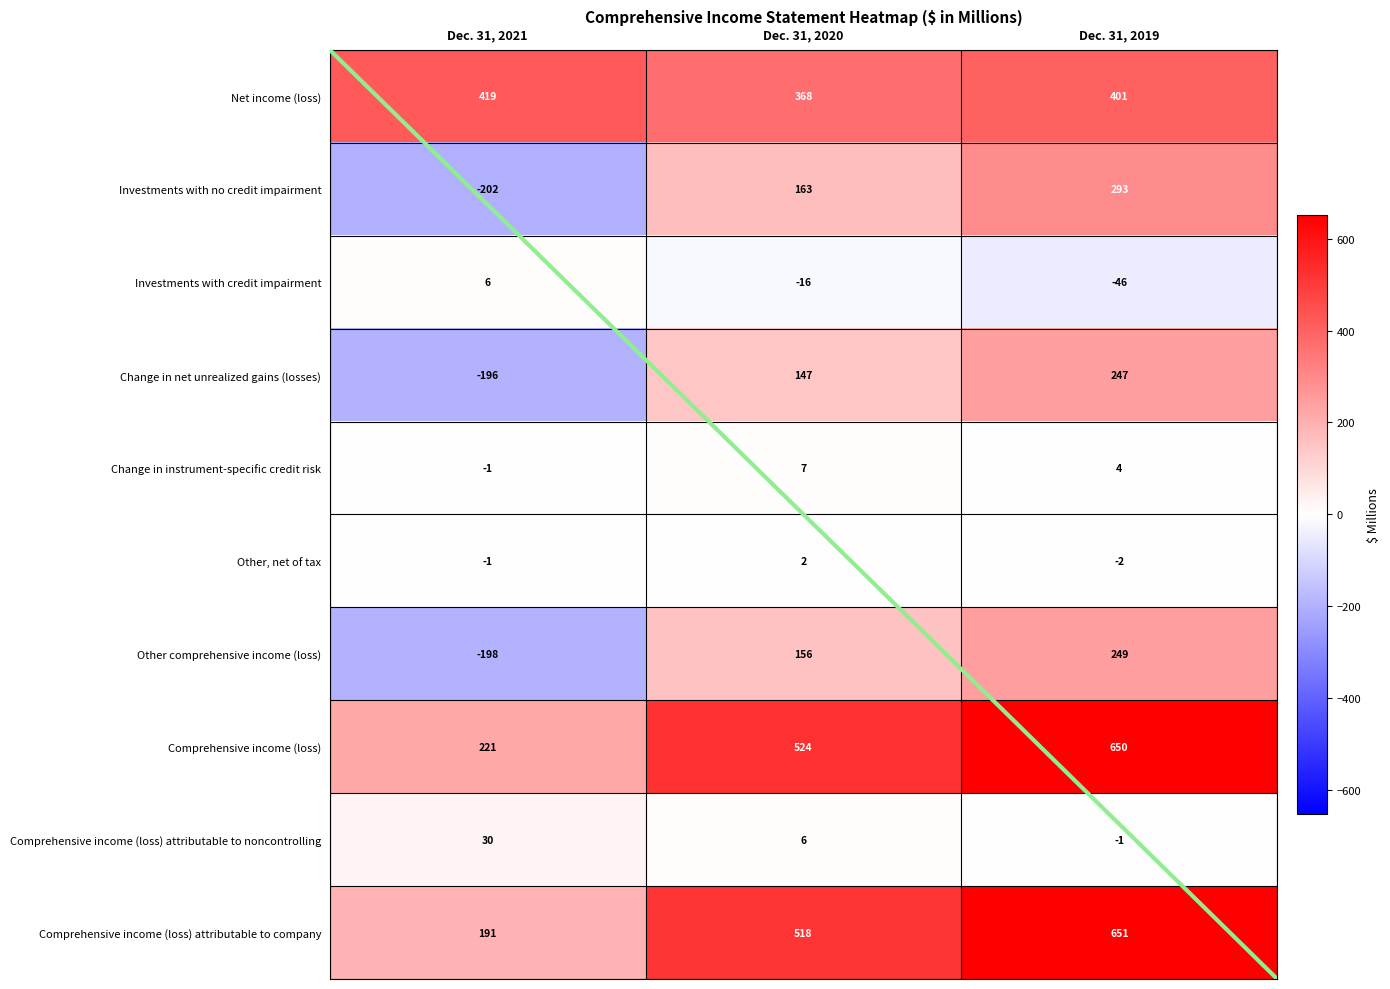

The Investments with no credit impairment series shows 293 at Dec. 31, 2019. True or false?

True